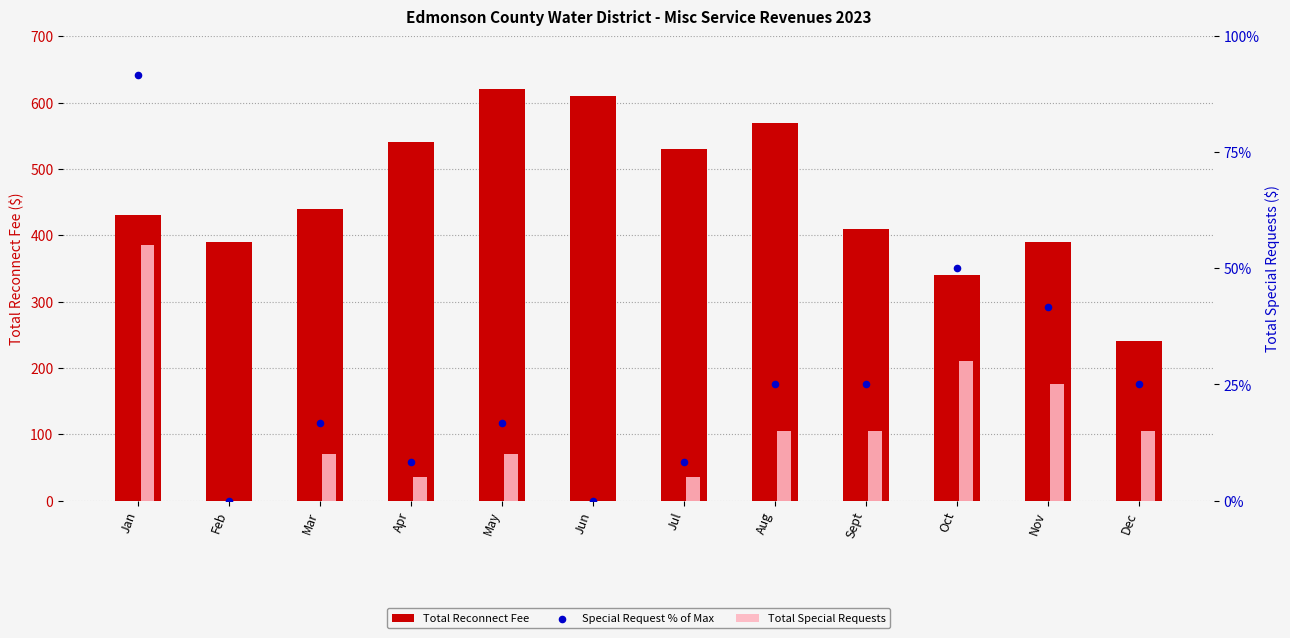

Which series contains the highest Y value?

Total Reconnect Fee